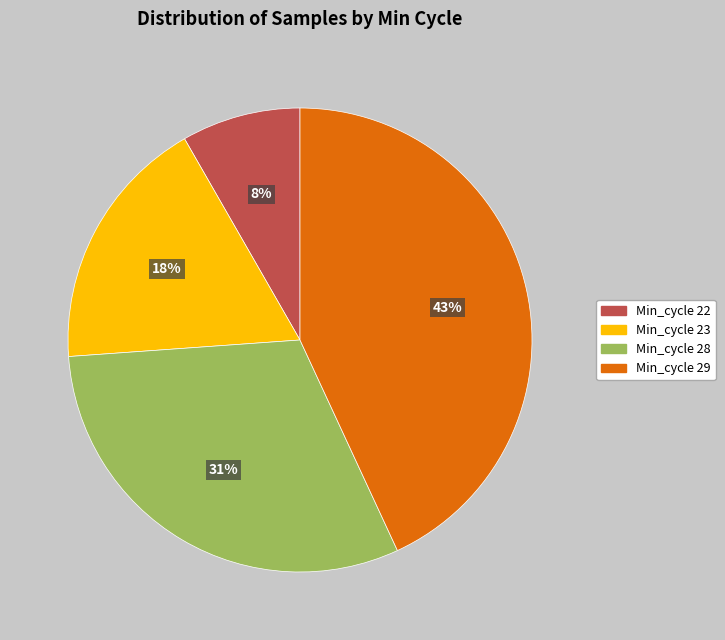

To the nearest percent, what is the average slice percentage?

25%